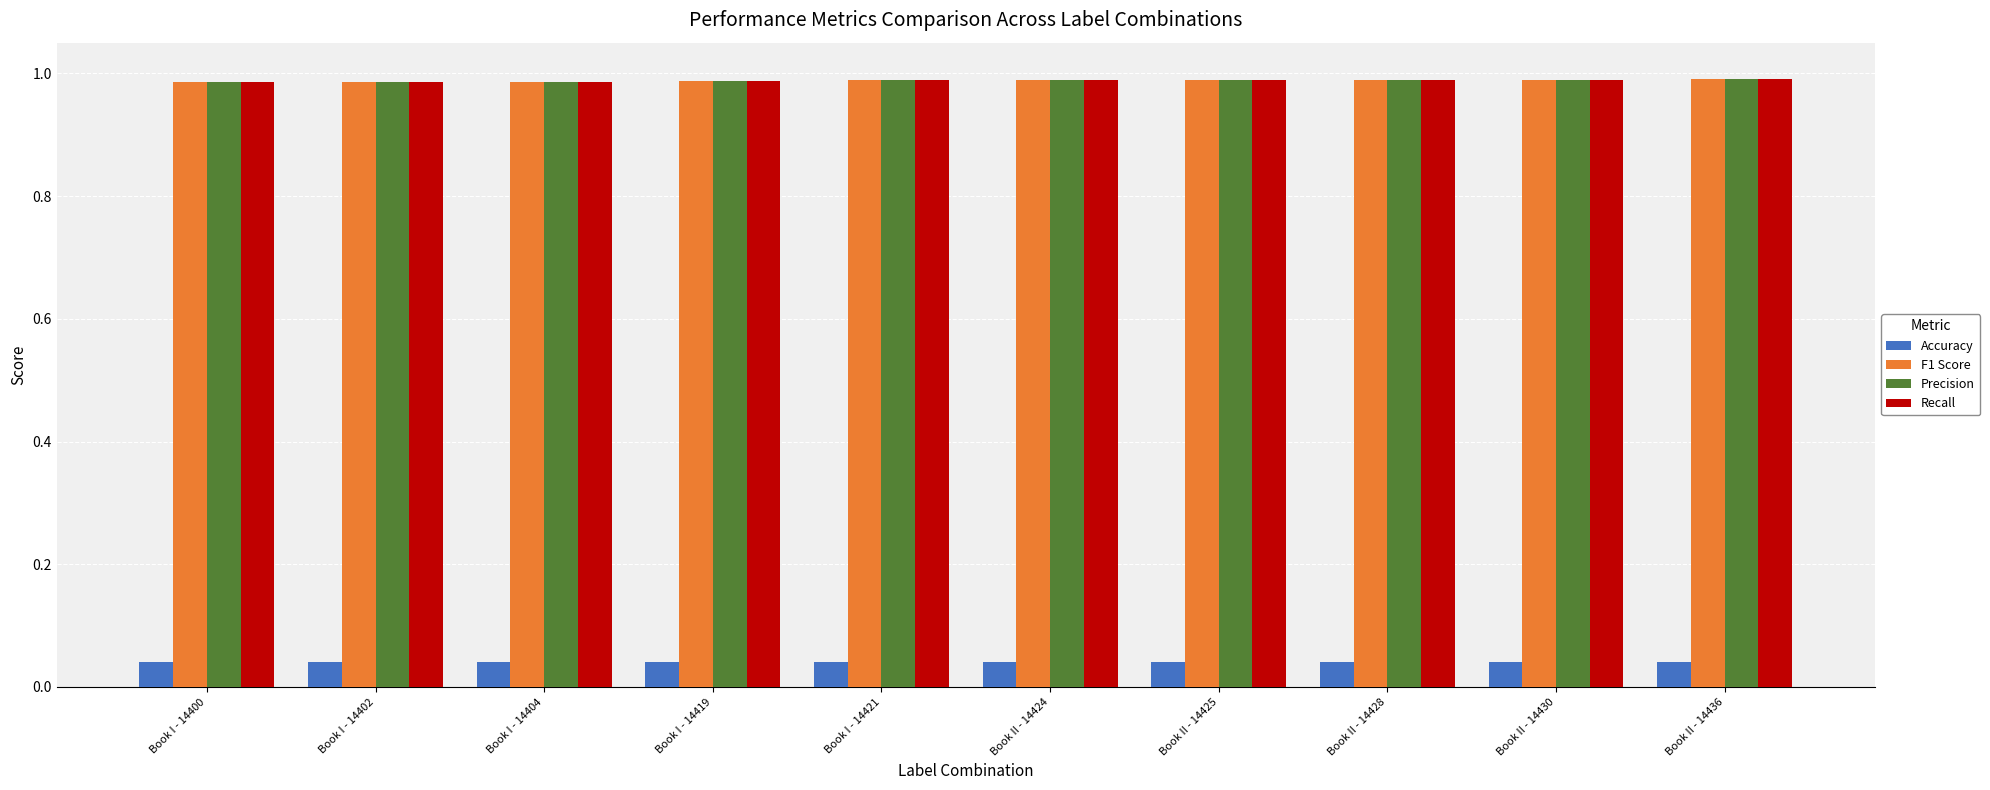

Is it true that F1 Score equals 1.0 at Book I - 14421?

True